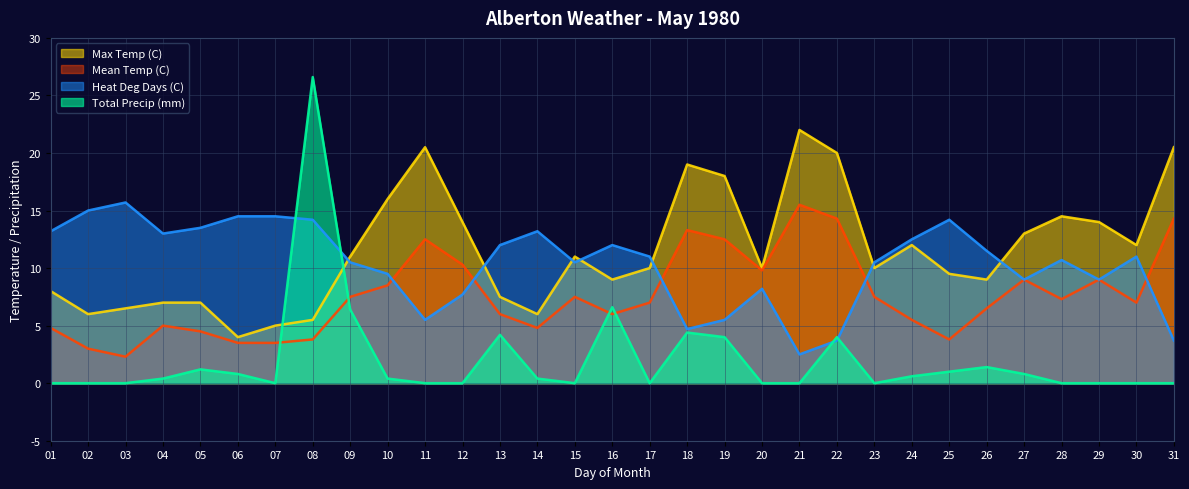

True or false: Max Temp (C) and Mean Temp (C) intersect in this chart.

False